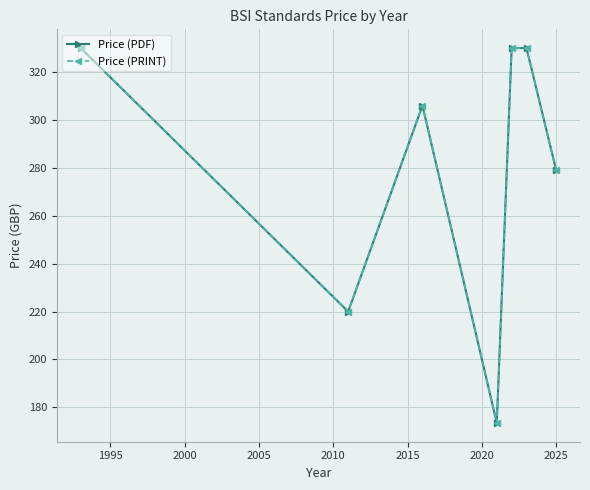

True or false: Price (PDF) and Price (PRINT) cross at least once.

False